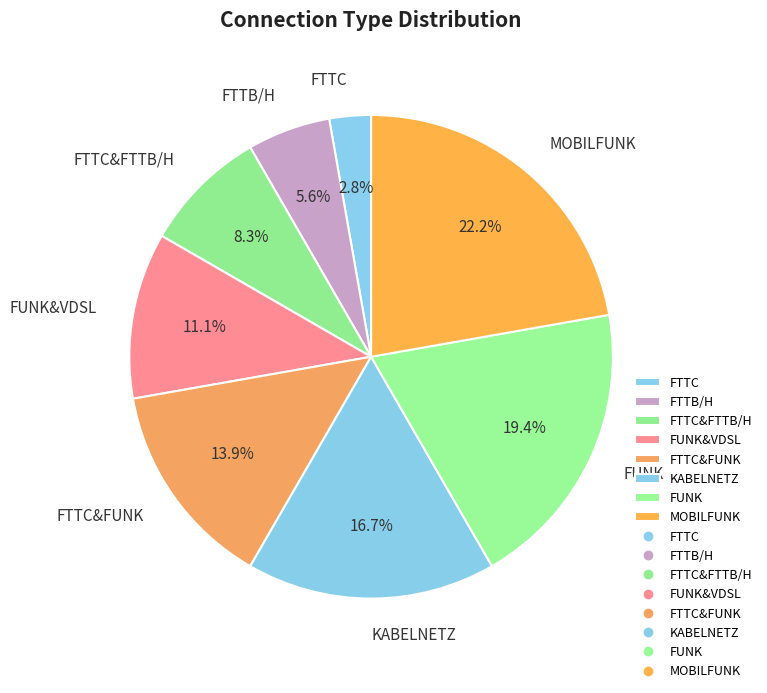

To the nearest percent, what is the difference between the FTTC and FUNK&VDSL slice percentages?

8%